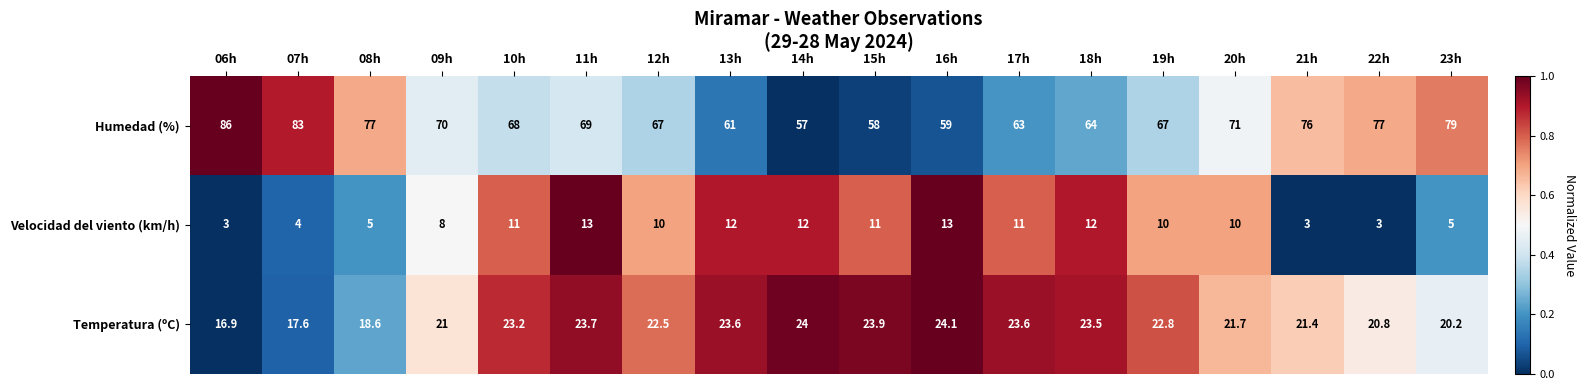

What is the difference between the Velocidad del viento (km/h) values at 21h and 15h?

8.0